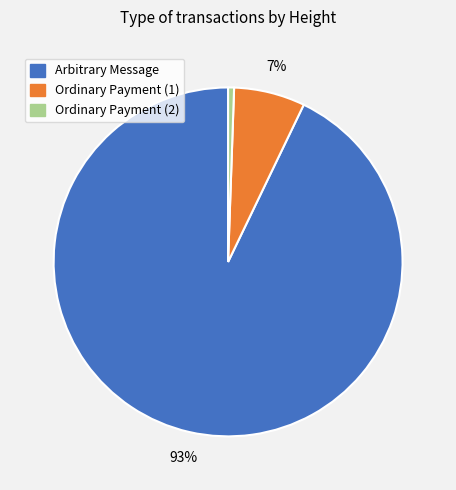

What percentage is the Ordinary Payment (1) slice, to the nearest percent?

7%